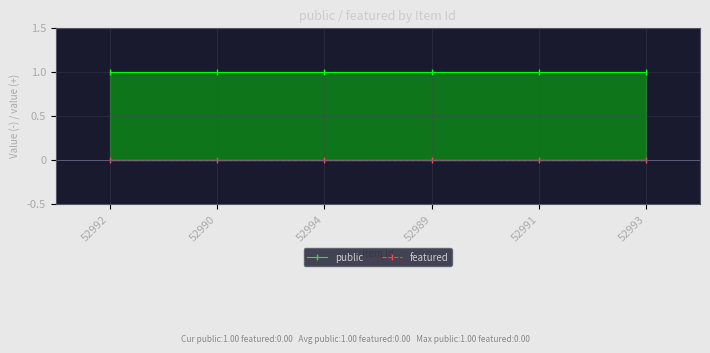

List the series in order of their overall mean, highest first.

public, featured